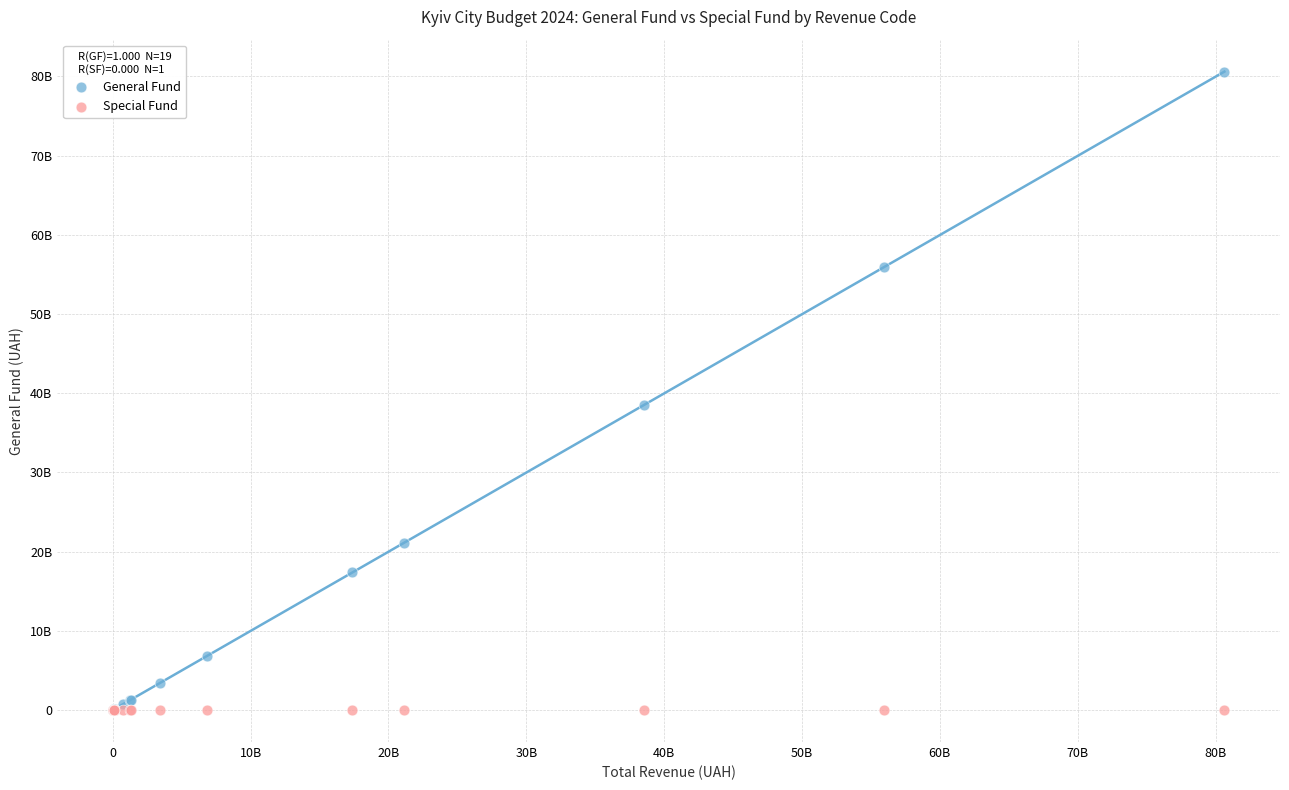

What are all the series names shown in the legend?

General Fund, Special Fund